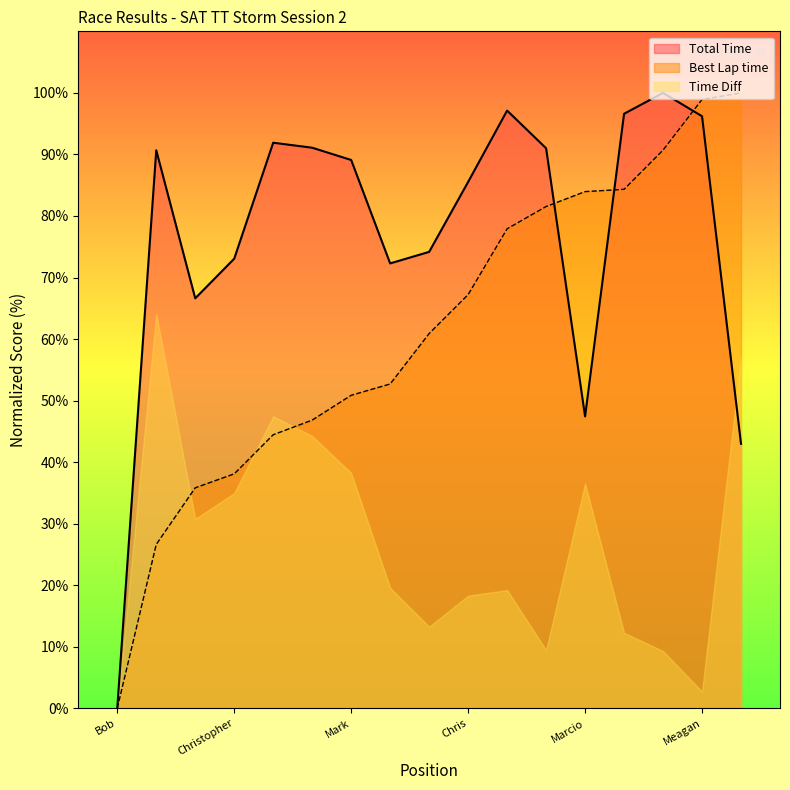

How many values in the Total Time series are below 89?

8